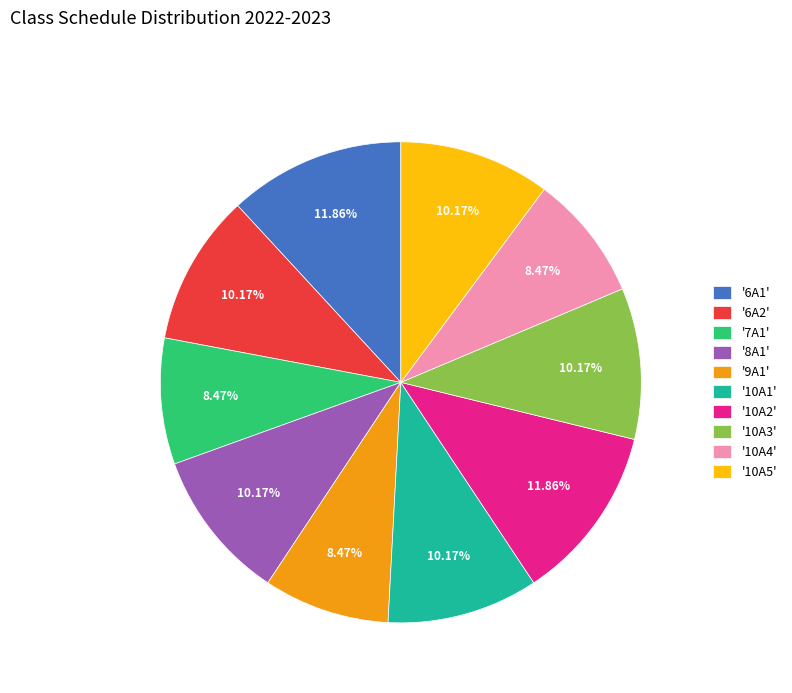

Approximately how many times larger is the value at '7A1' compared to '6A1'?

0.7